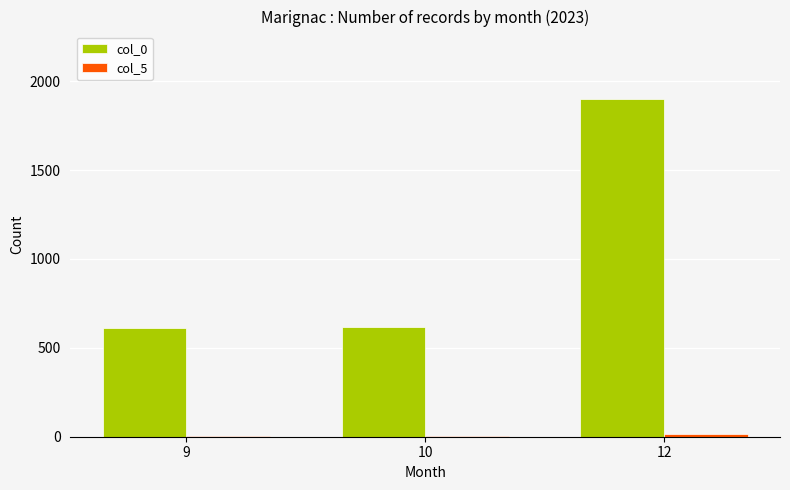

The value of col_0 at 9 is 921. True or false?

False